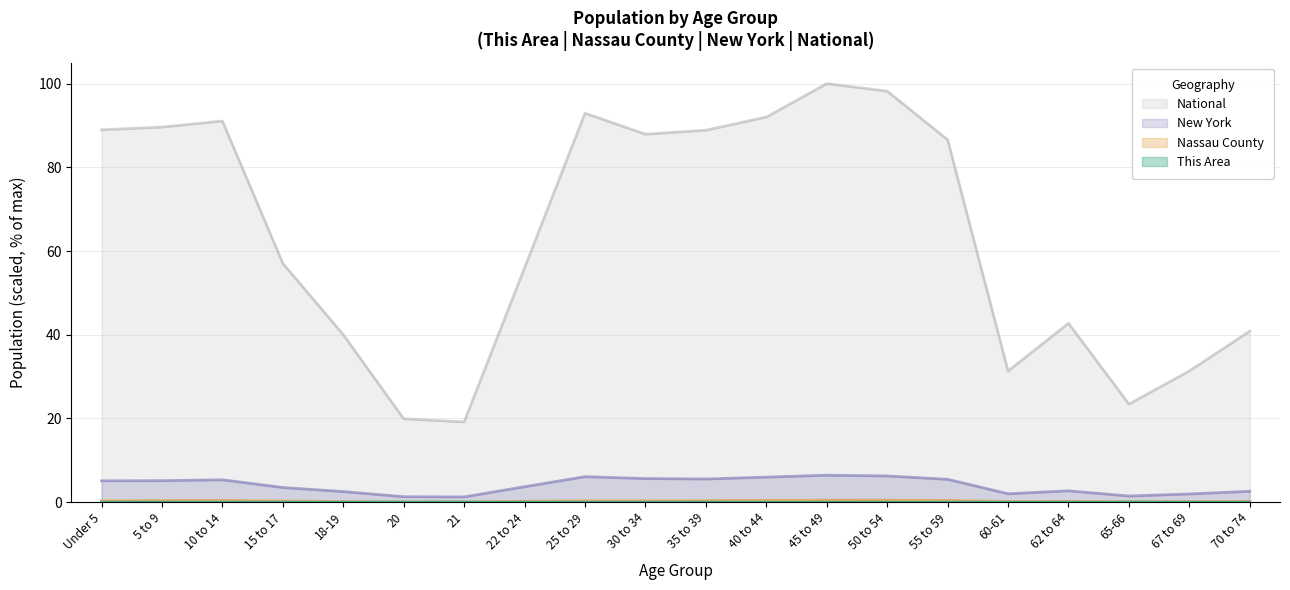

Where is the first local maximum for Nassau County?

10 to 14